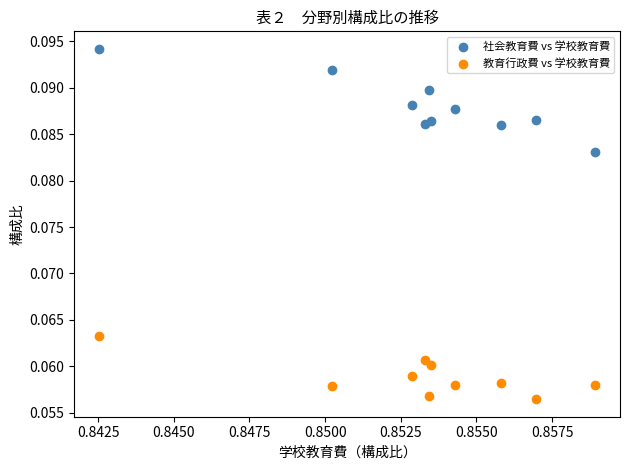

Which series contains the highest Y value?

社会教育費 vs 学校教育費